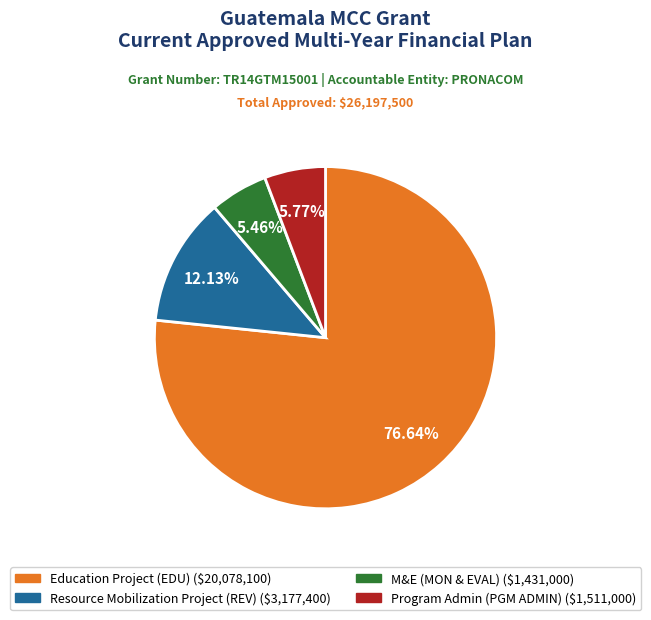

What is the total percentage of Resource Mobilization Project (REV) and Program Admin (PGM ADMIN)?

17.9%